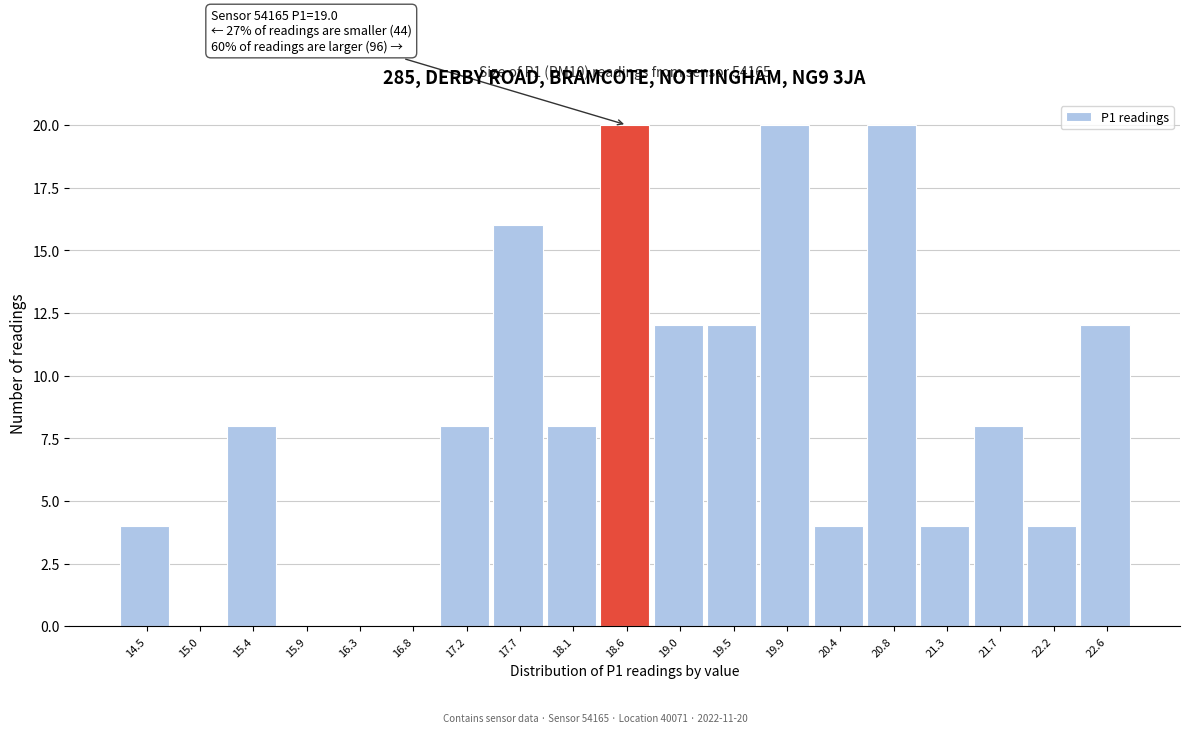

Reading right to left, extract all data points from this chart.

22.6=12	22.2=4	21.7=8	21.3=4	20.8=20	20.4=4	19.9=20	19.5=12	19.0=12	18.6=20	18.1=8	17.7=16	17.2=8	16.8=0	16.3=0	15.9=0	15.4=8	15.0=0	14.5=4